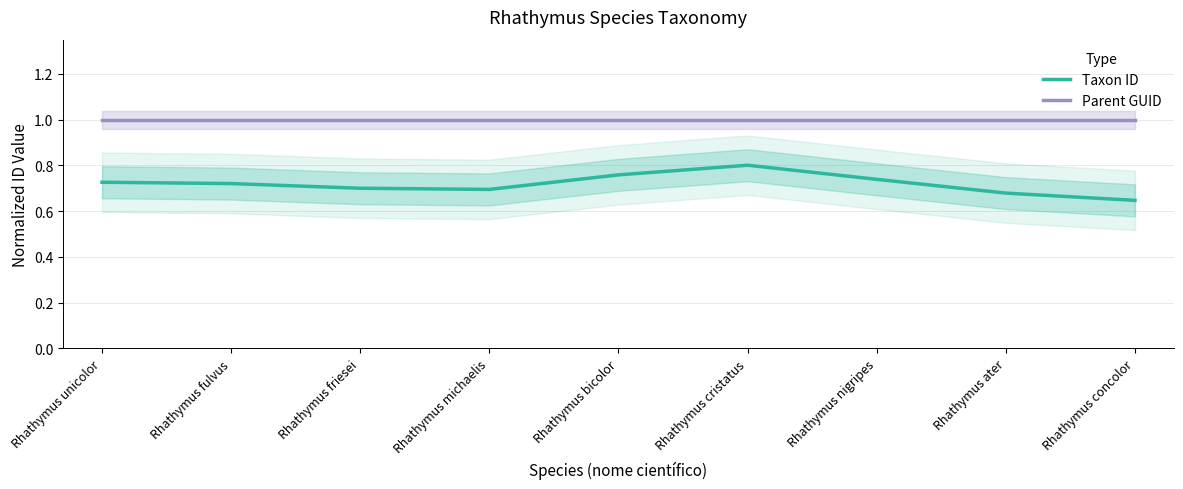

How many lines are shown in the chart?

2